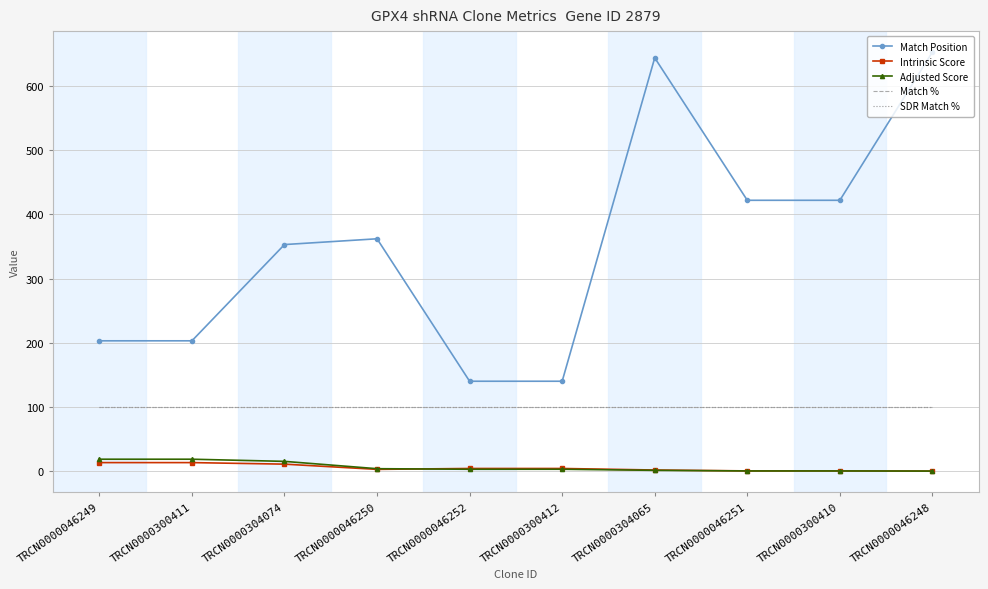

What is the spread (max minus min) of values at TRCN0000304074?

342.2